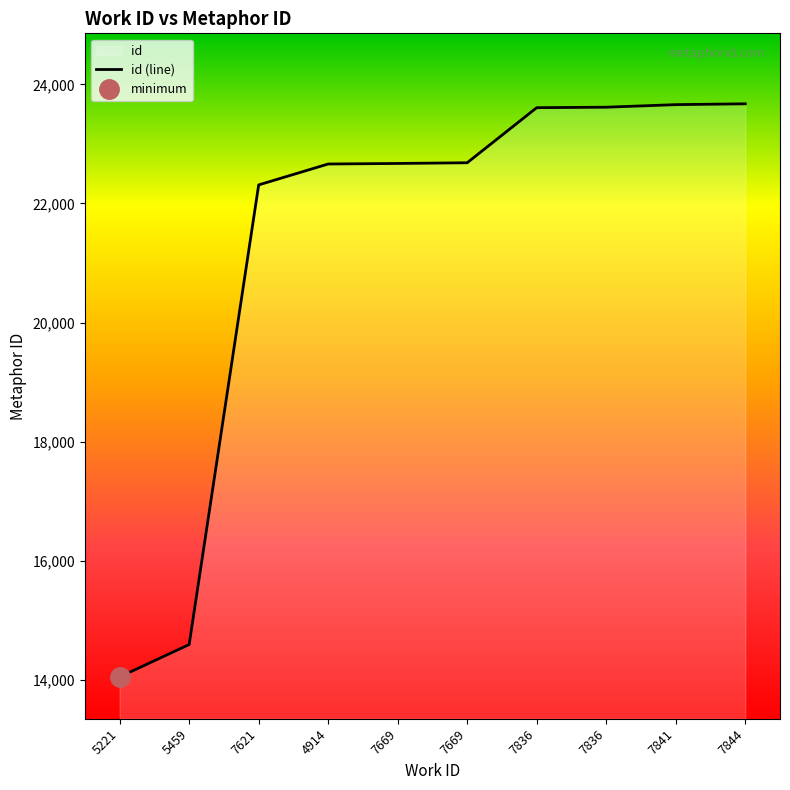

Does the chart display data point markers on the line(s)?

No